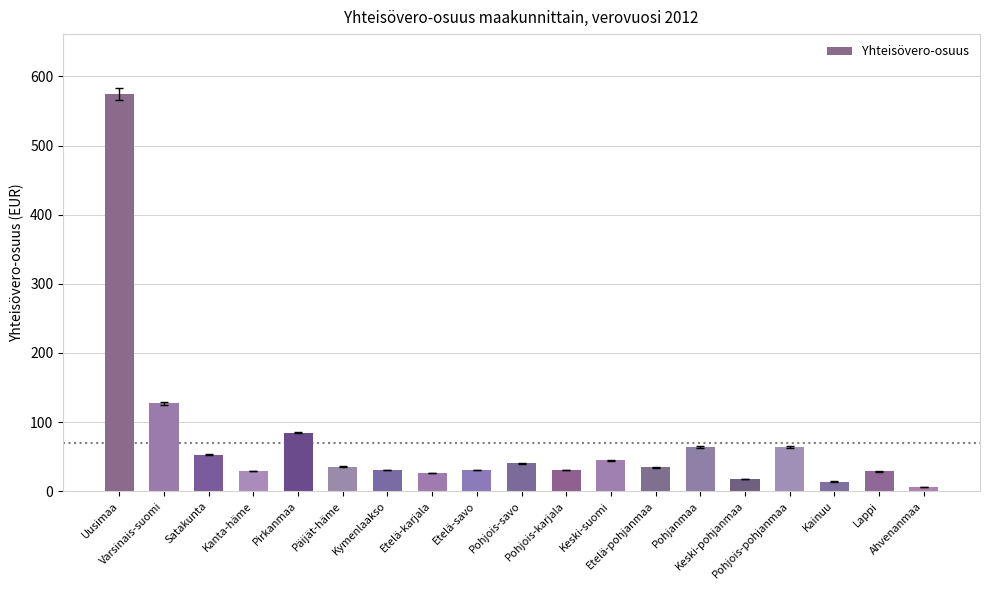

What is the greatest value displayed?

575.0